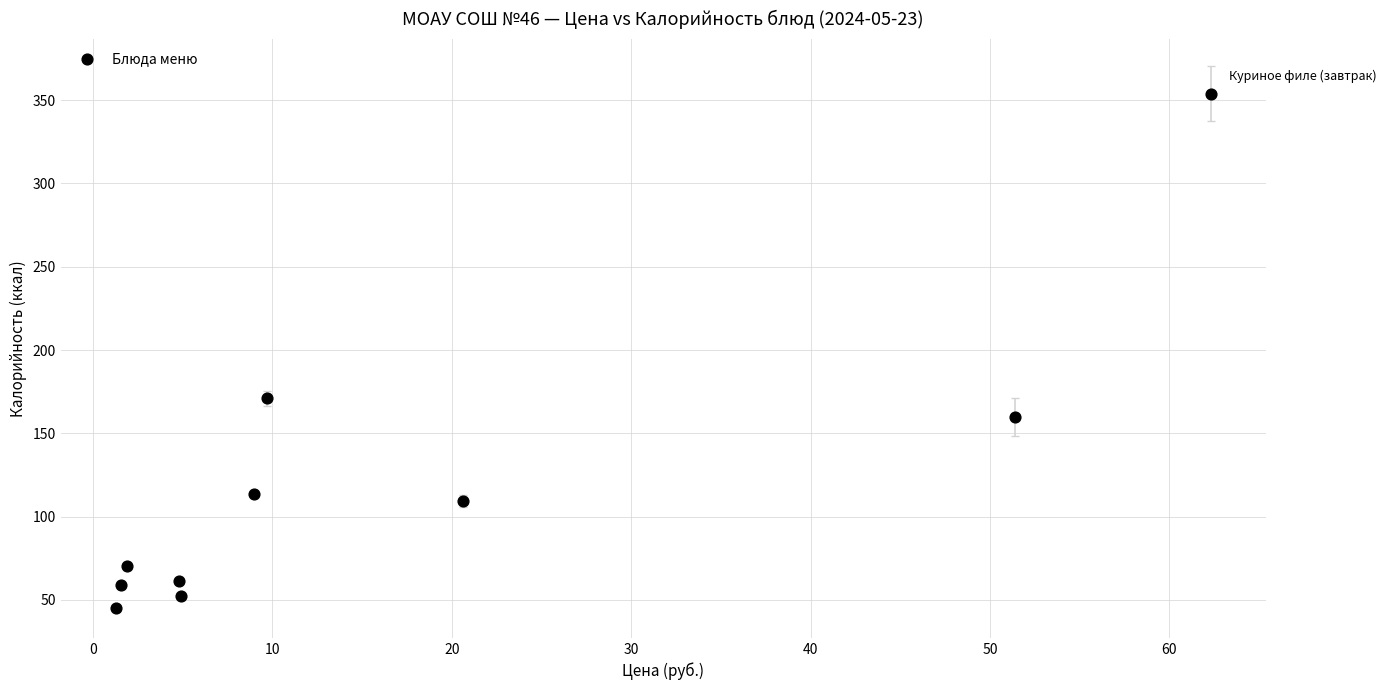

What Y value in the scatter plot is closest to 199?

171.0